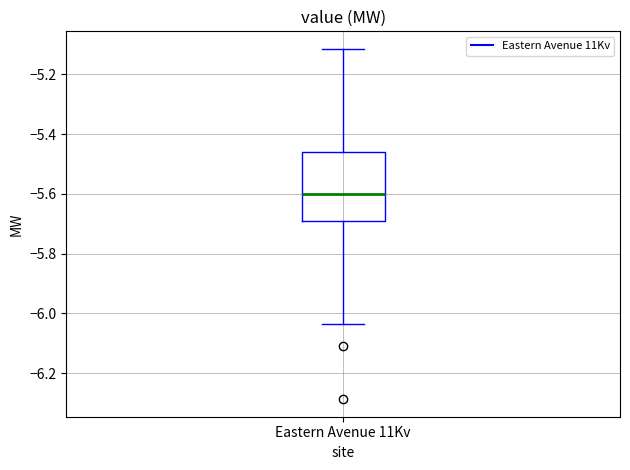

Where is the upper edge of the box for Eastern Avenue 11Kv on the y-axis? The values are not printed on the chart, so give them approximately, as read against the axis.

-5.46